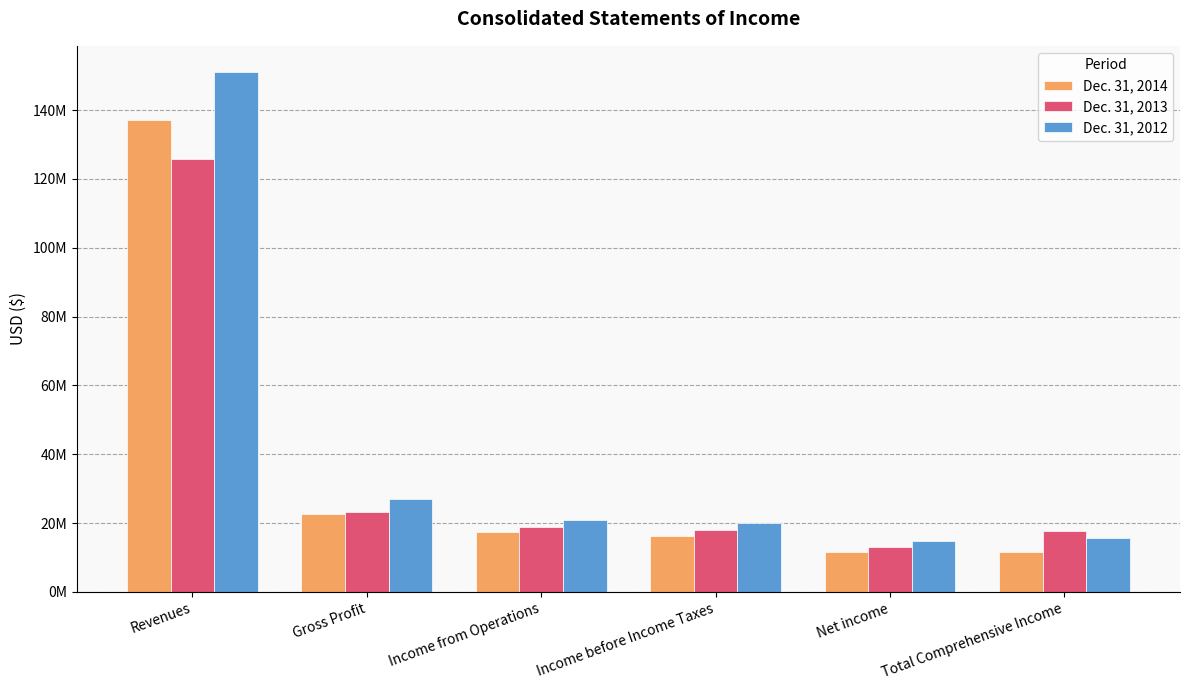

At which label does Dec. 31, 2012 first exceed 20978666?

Revenues